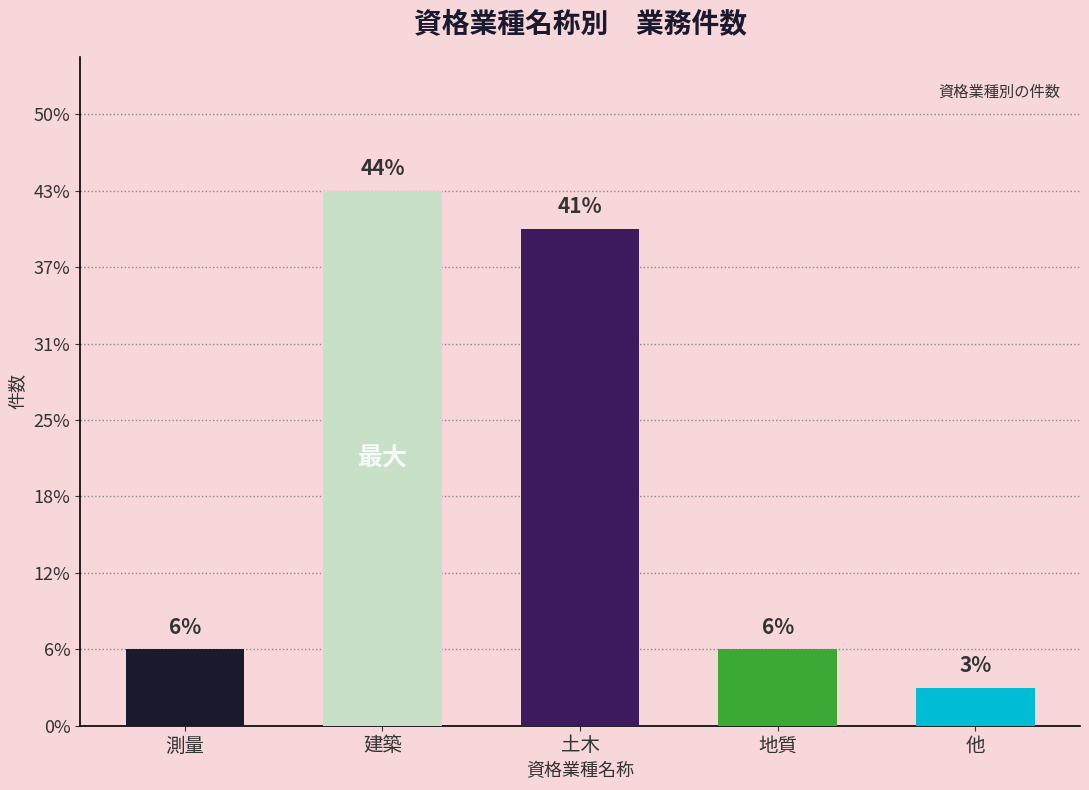

Rank the categories by value from highest to lowest.

建築, 土木, 測量, 地質, 他